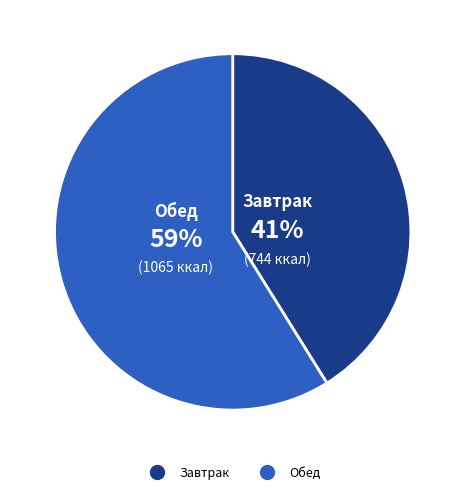

Is it true that Обед is 59% of the pie?

True